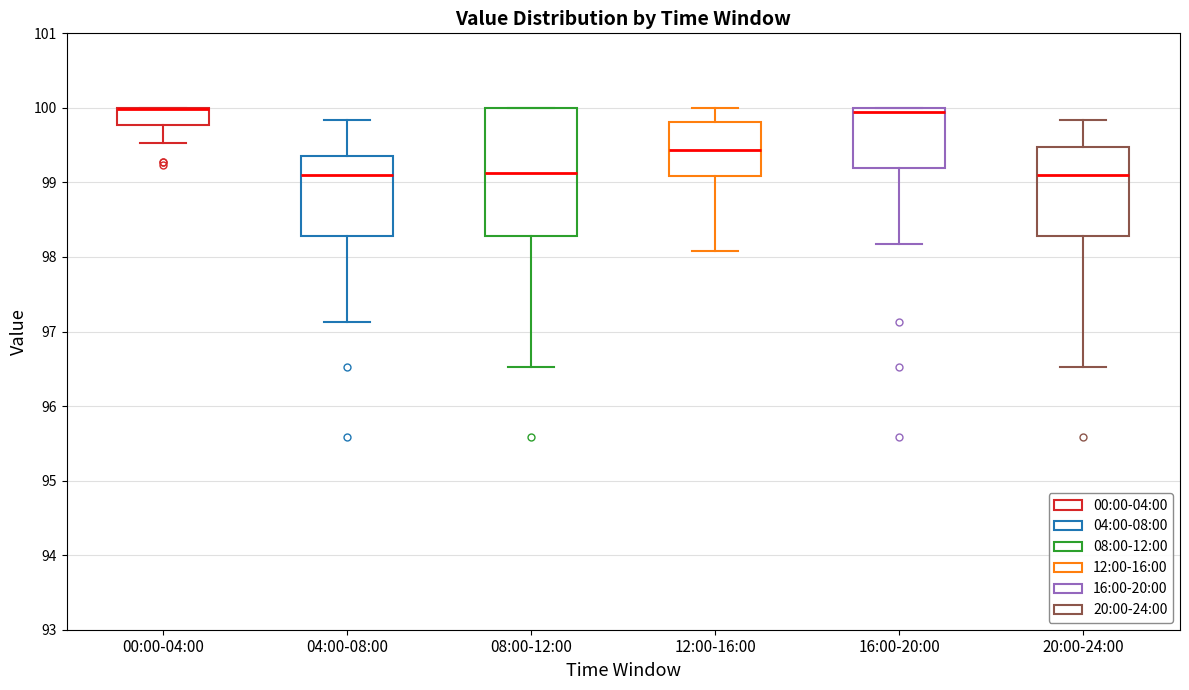

Comparing the boxes themselves (not the whiskers), which one is the tallest?

08:00-12:00